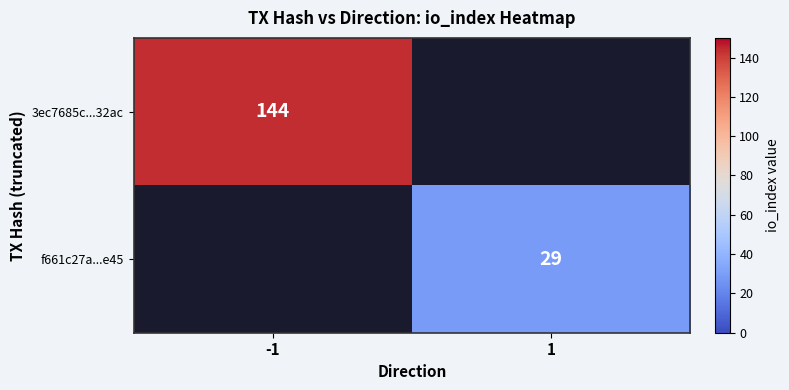

How many f661c27a...e45 values are between 0 and 29?

2